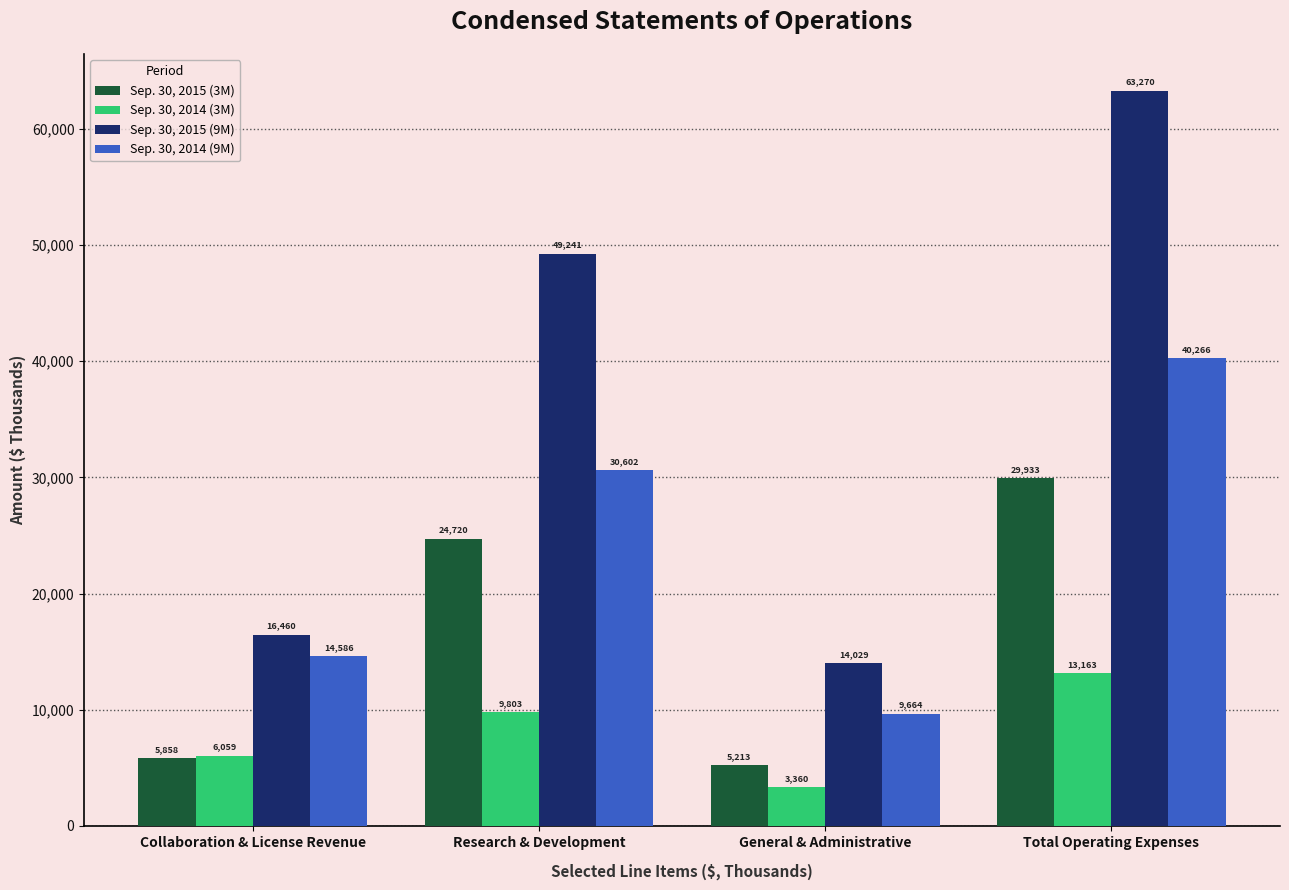

What is the difference between the Sep. 30, 2015 (9M) values at Collaboration & License Revenue and Total Operating Expenses?

46810